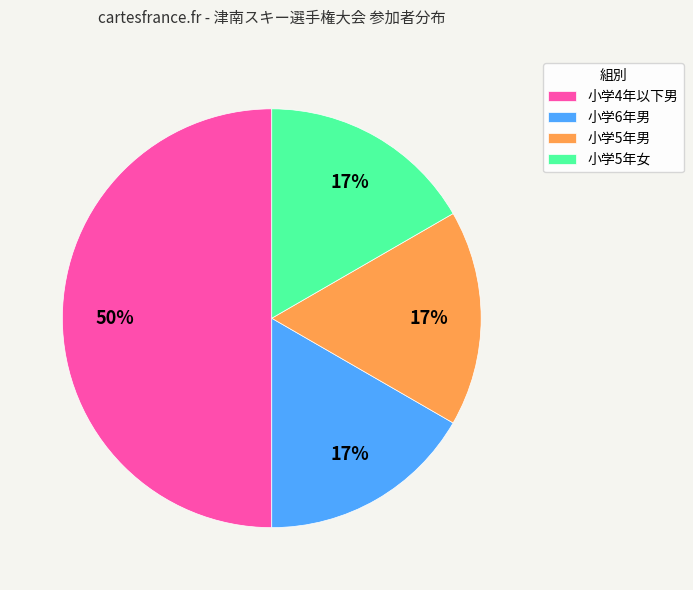

To the nearest percent, what is the average slice percentage?

25%